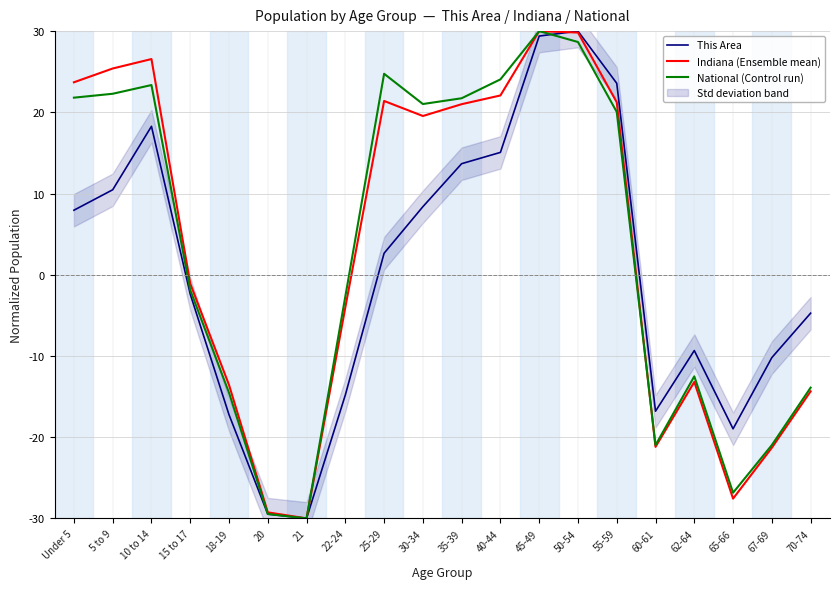

How many lines are shown in the chart?

3